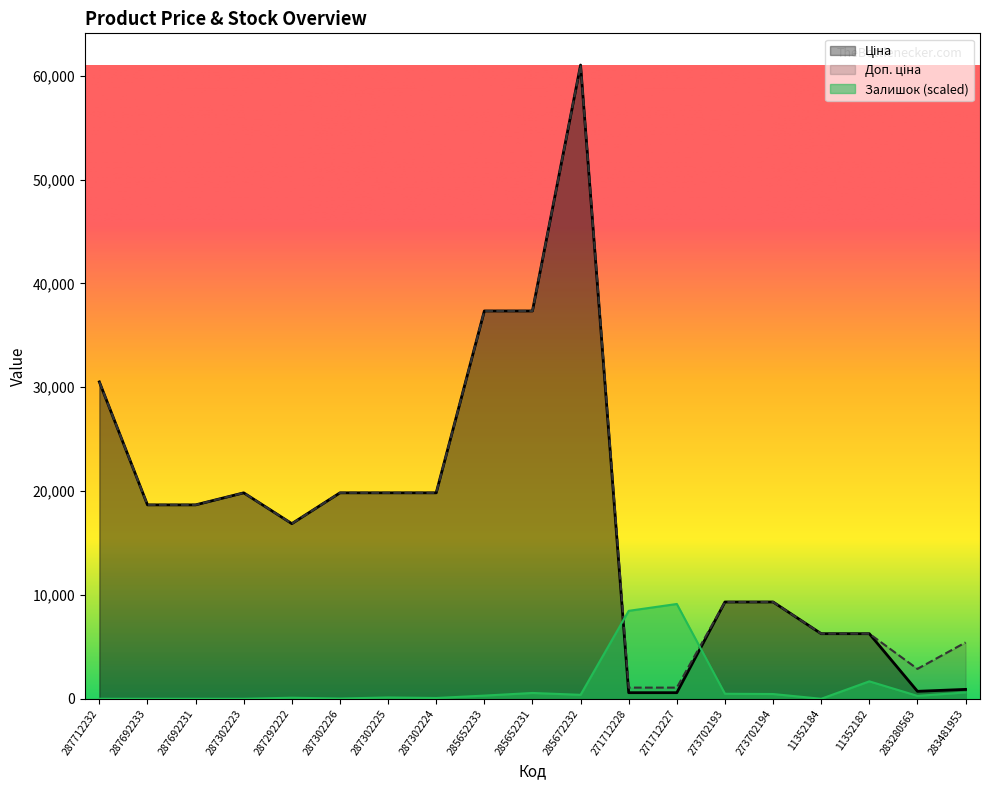

At which label does Залишок first exceed 279?

285652233